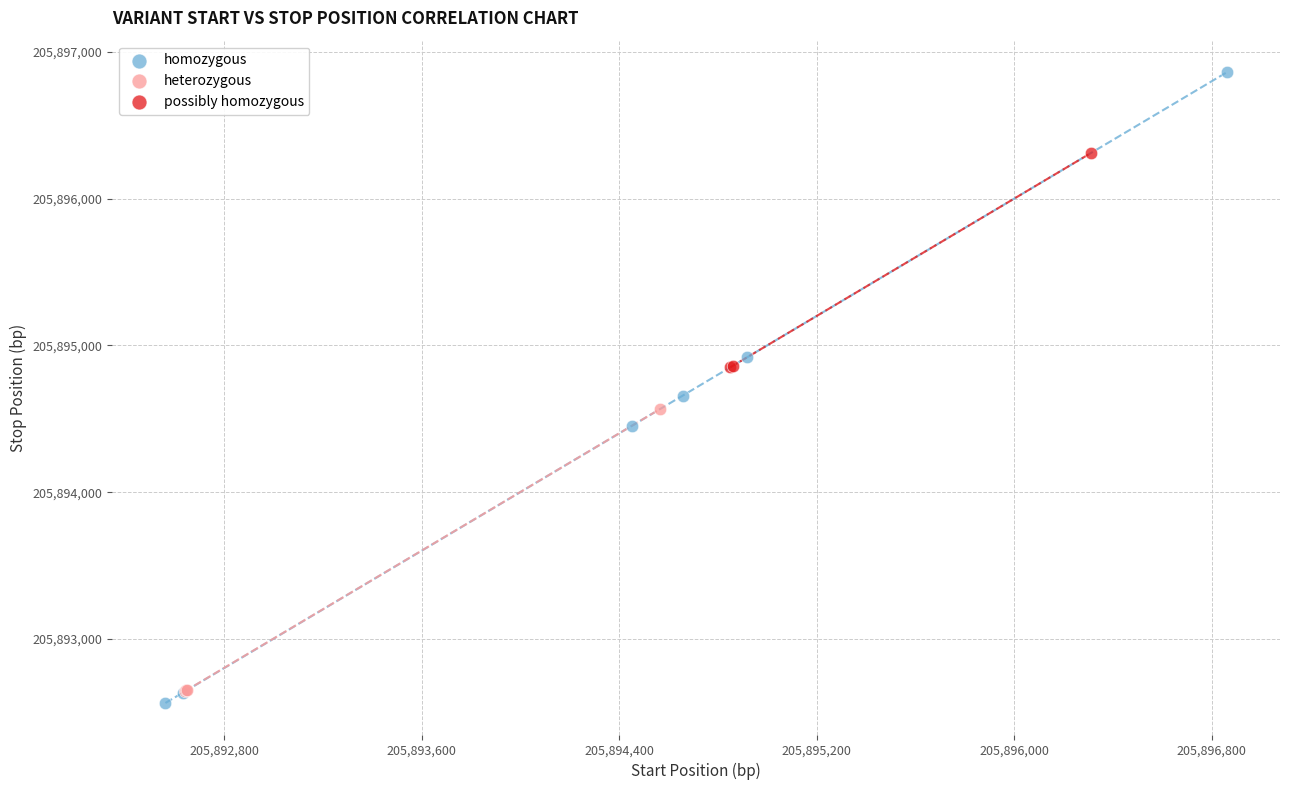

Which series has the widest spread of Y values?

homozygous